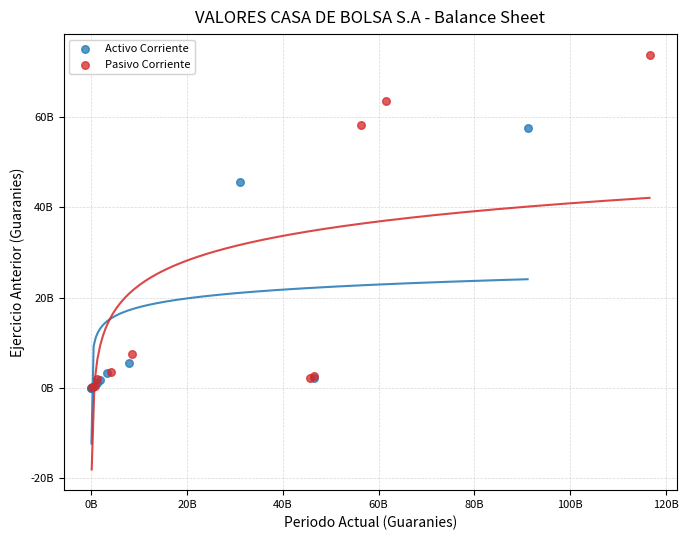

Which series reaches the maximum Y coordinate?

Pasivo Corriente